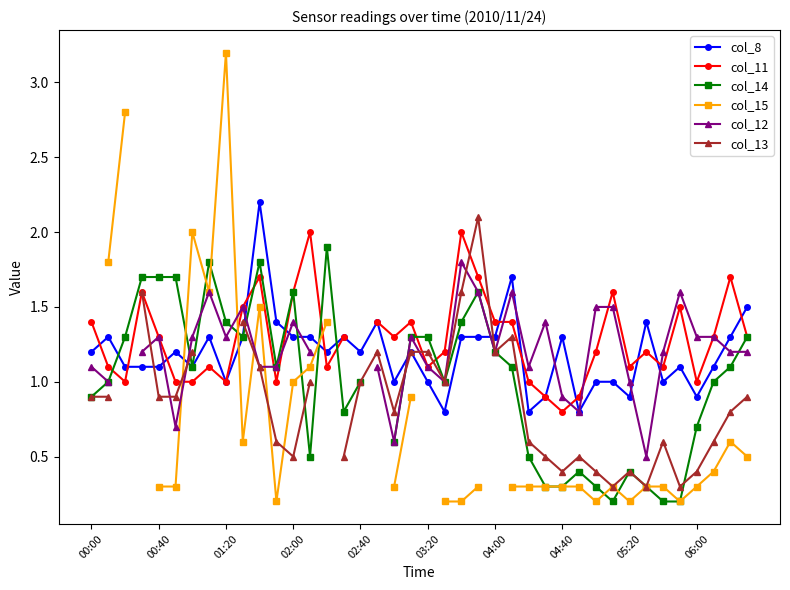

What is the lowest value of the col_12 series?

0.5